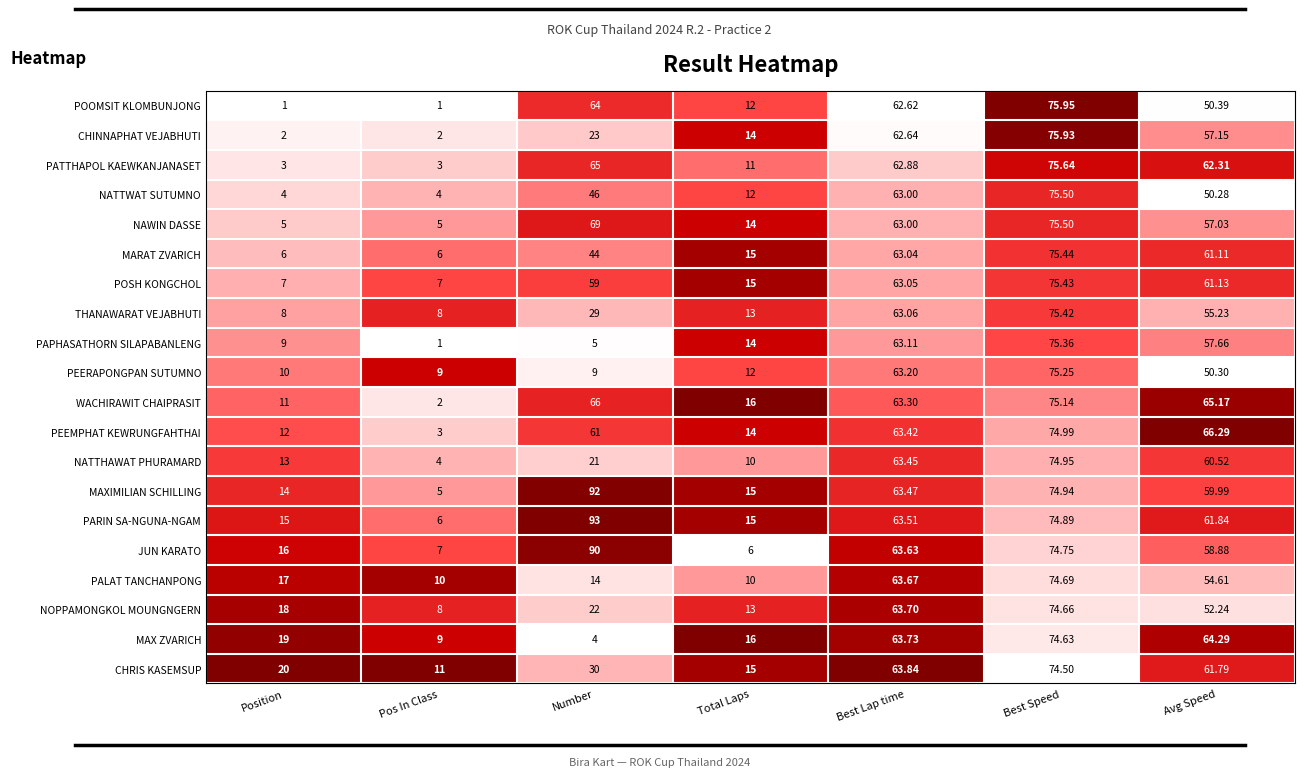

List the labels in order of JUN KARATO value, smallest first.

Total Laps, Pos In Class, Position, Avg Speed, Best Lap time, Best Speed, Number